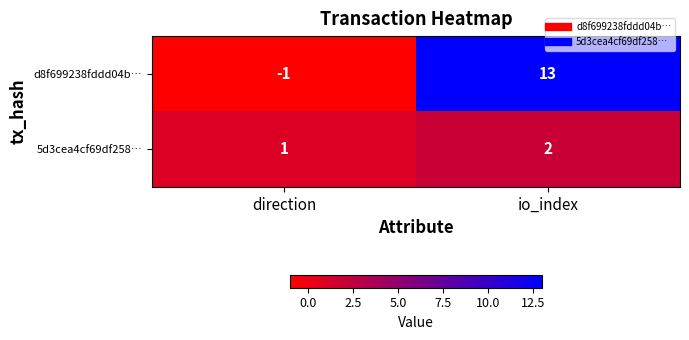

What is the difference between the highest and lowest values at io_index?

11